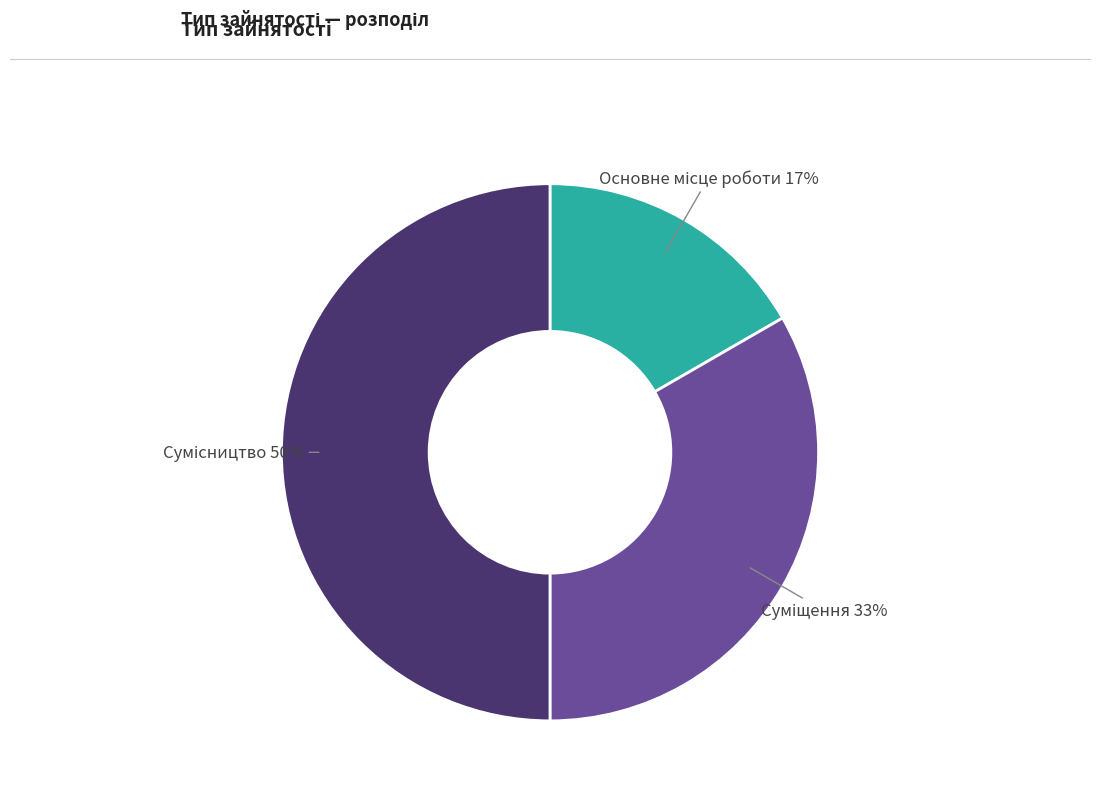

To the nearest percent, what is the average slice percentage?

33%